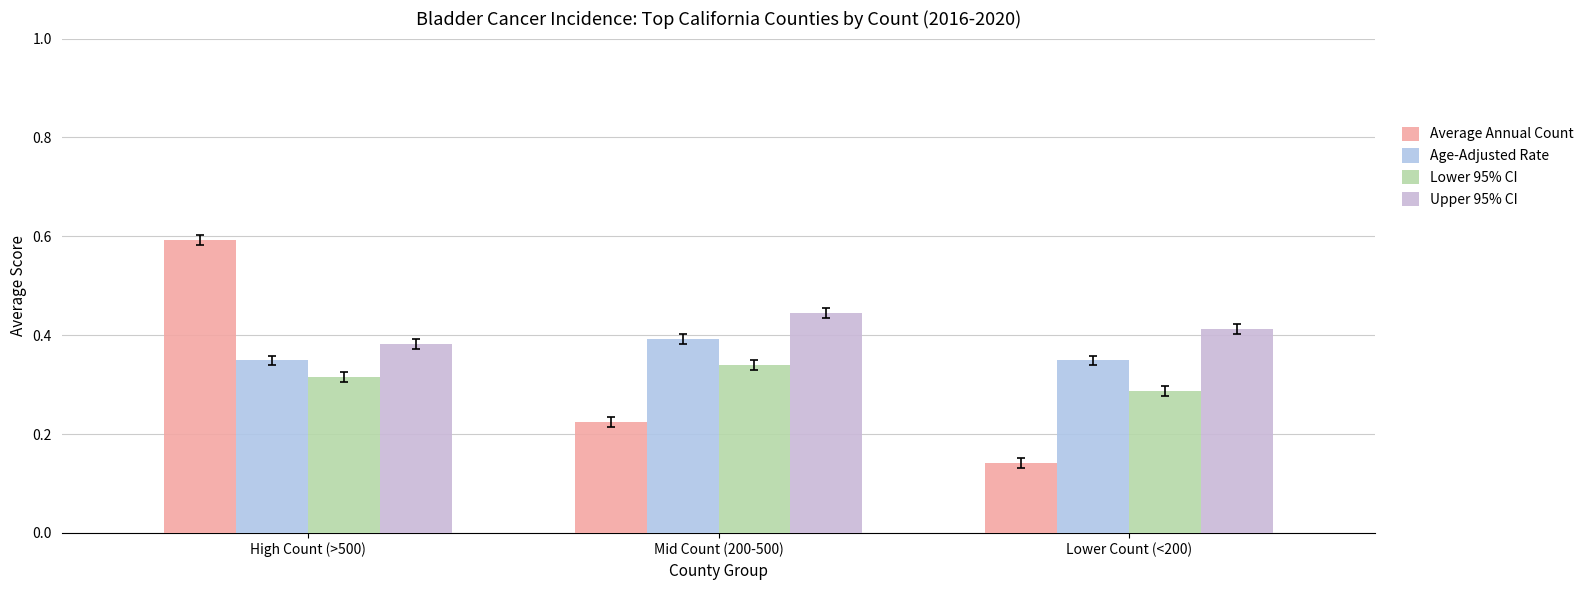

Which series has the widest spread of values?

Average Annual Count